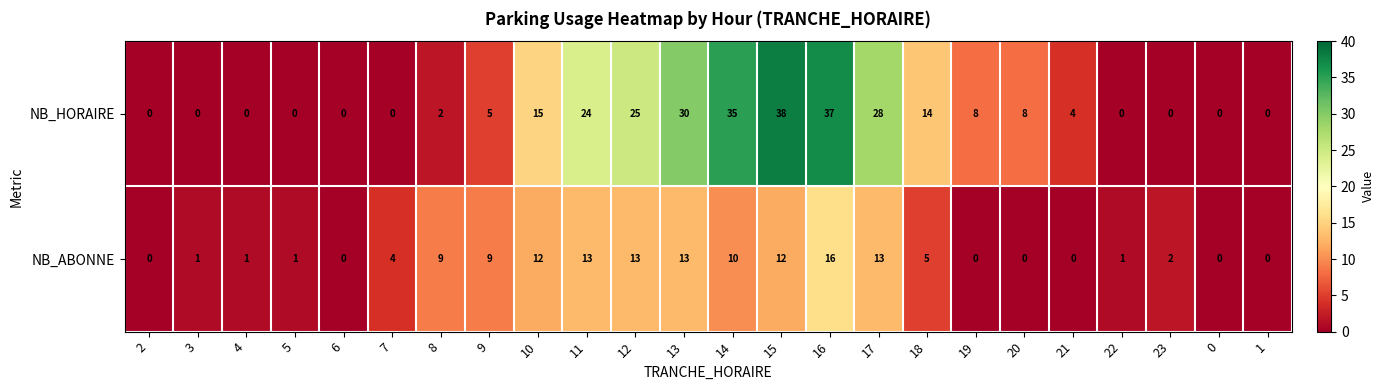

At which category is the sum across all series the highest?

16